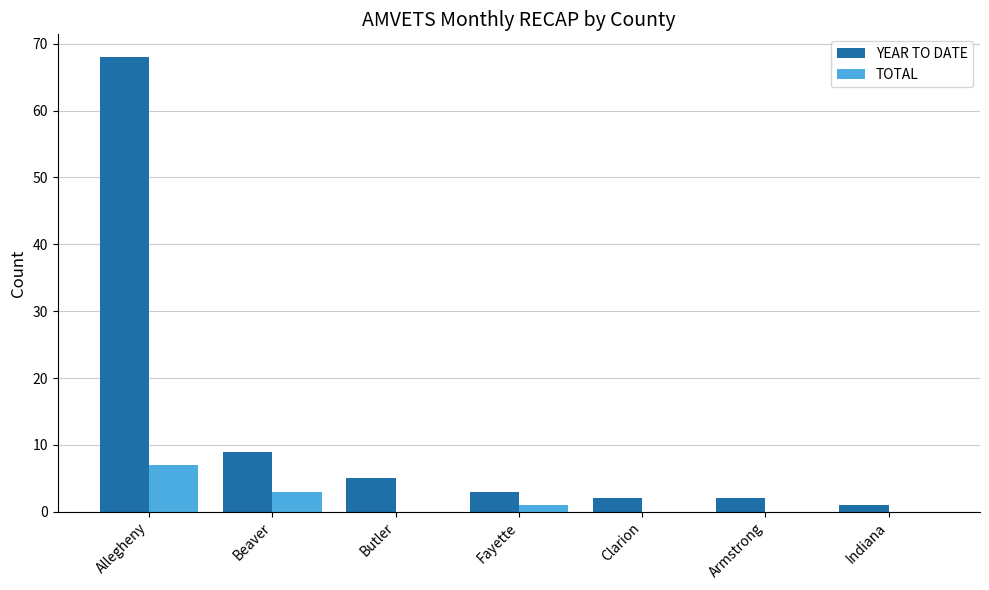

Is the value of YEAR TO DATE at Beaver greater than the value of TOTAL at Beaver?

Yes